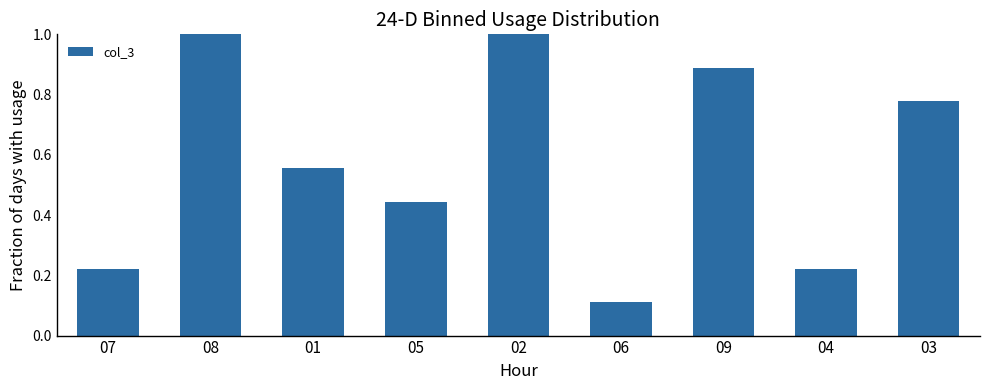

At which label is the value closest to 0?

06